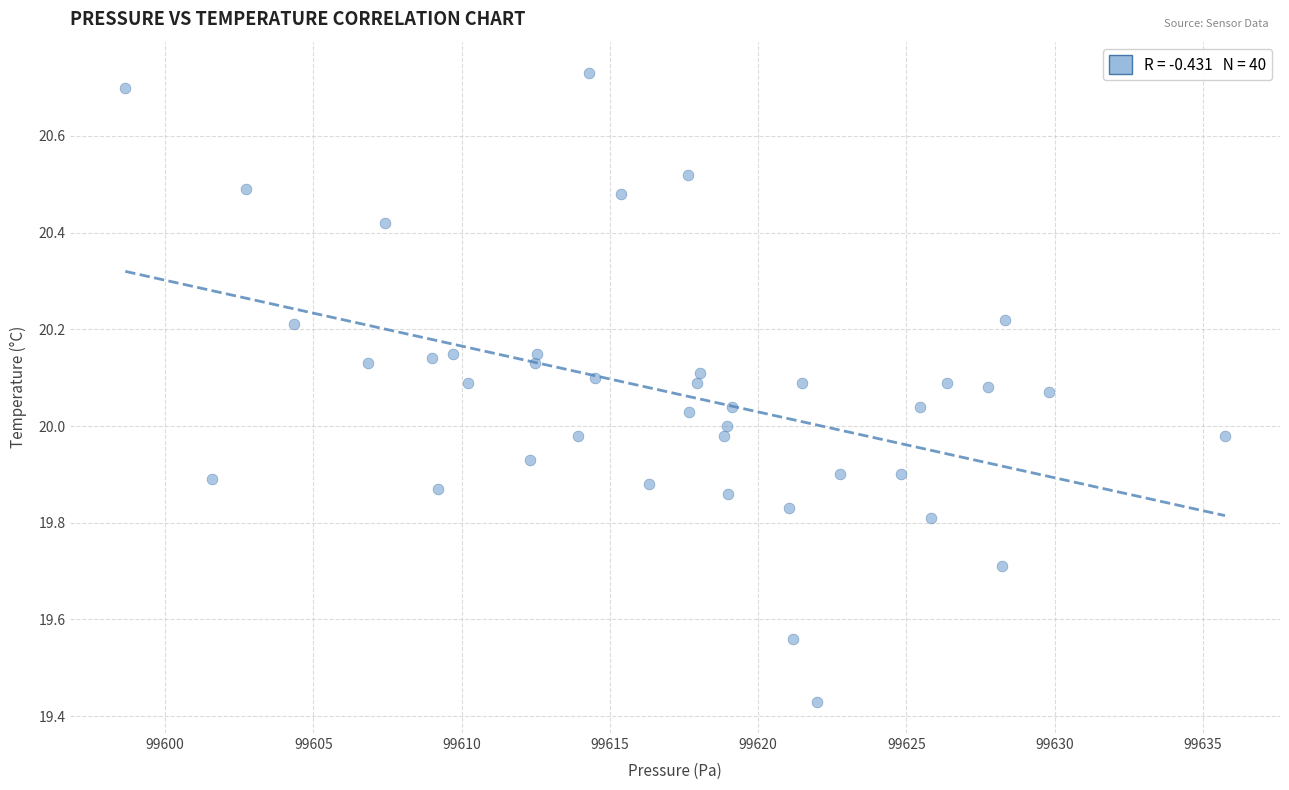

What is the range of Y values (max minus min)?

1.3